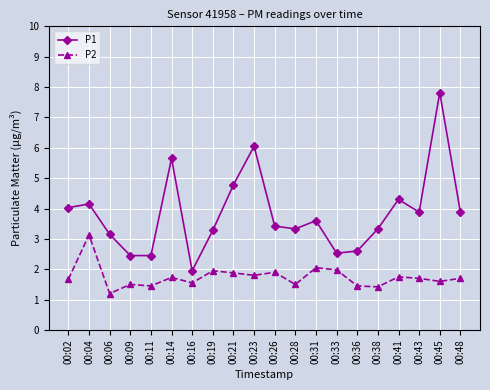

Rank the series by their maximum value, from highest to lowest.

P1, P2